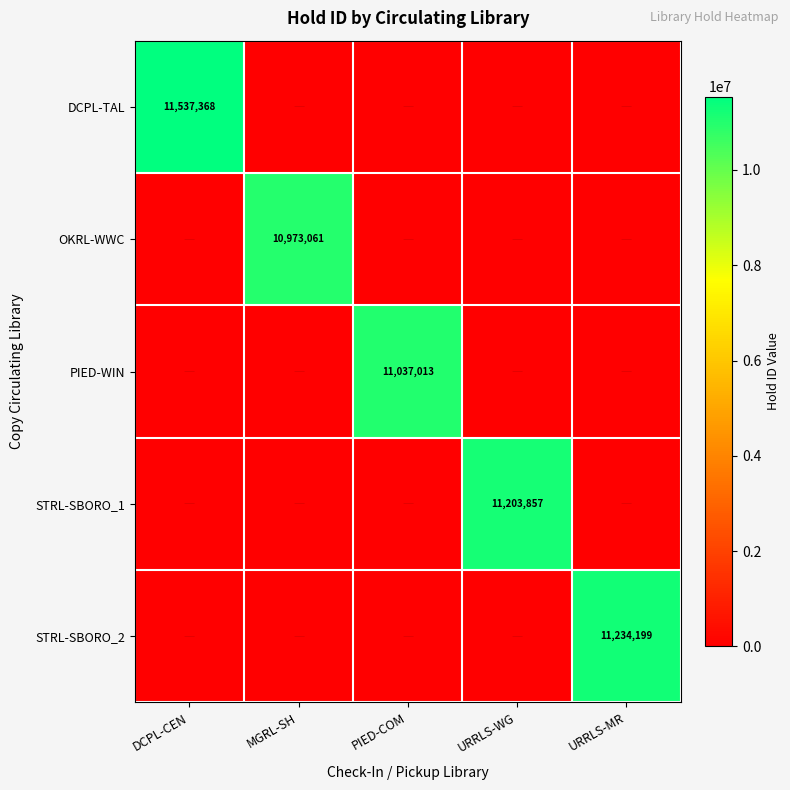

The DCPL-TAL series shows 5555591 at DCPL-CEN. True or false?

False